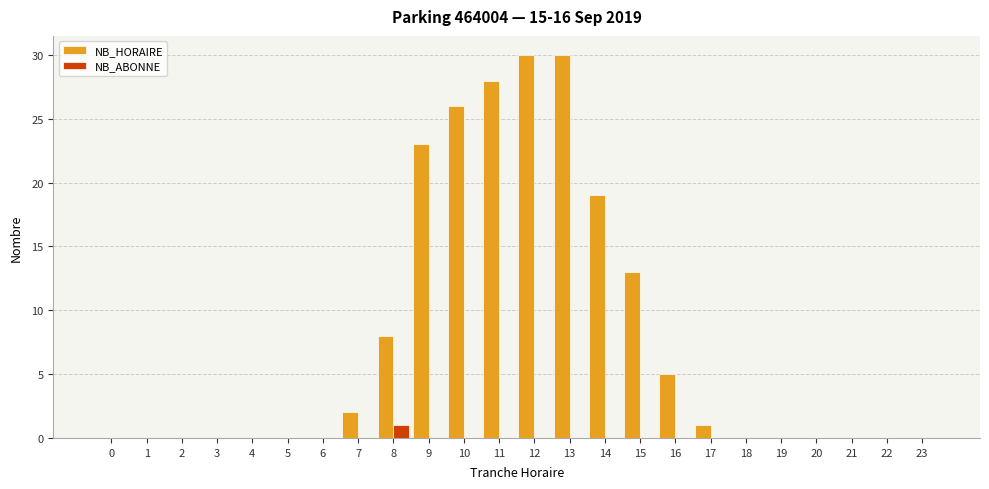

Count the number of data series in this chart.

2